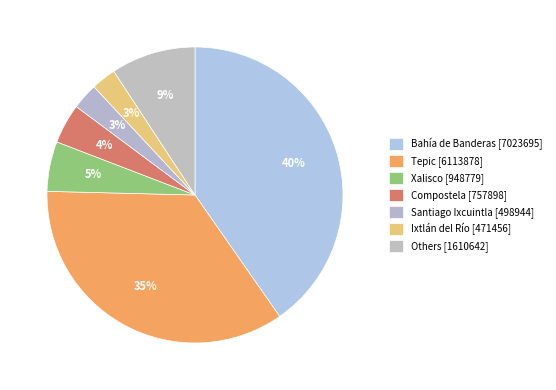

How many slices are in this pie chart?

7